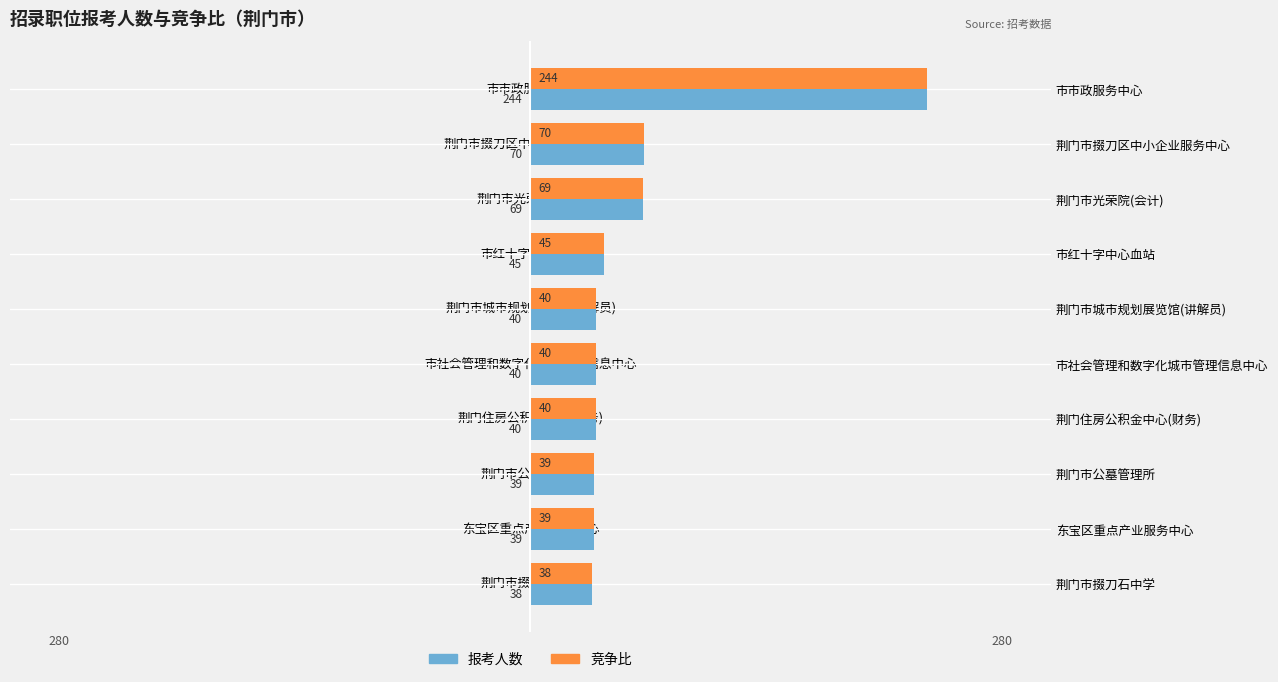

What is the total value across all series at 荆门市城市规划展览馆(讲解员)?

80